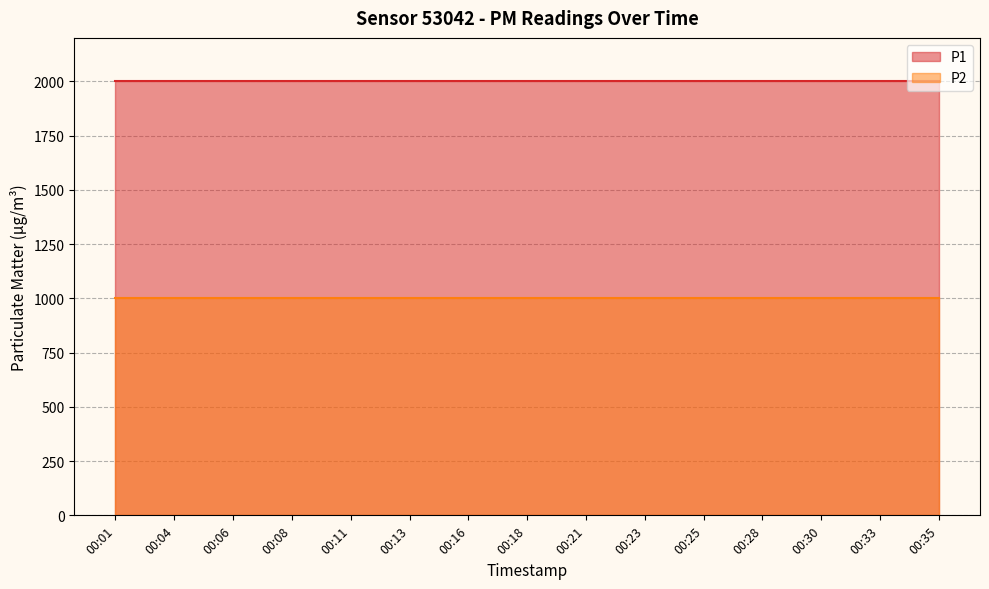

Reading left to right, list all the values displayed in this chart.

P1: 1999.9	1999.9	1999.9	1999.9	1999.9	1999.9	1999.9	1999.9	1999.9	1999.9	1999.9	1999.9	1999.9	1999.9	1999.9
P2: 999.9	999.9	999.9	999.9	999.9	999.9	999.9	999.9	999.9	999.9	999.9	999.9	999.9	999.9	999.9